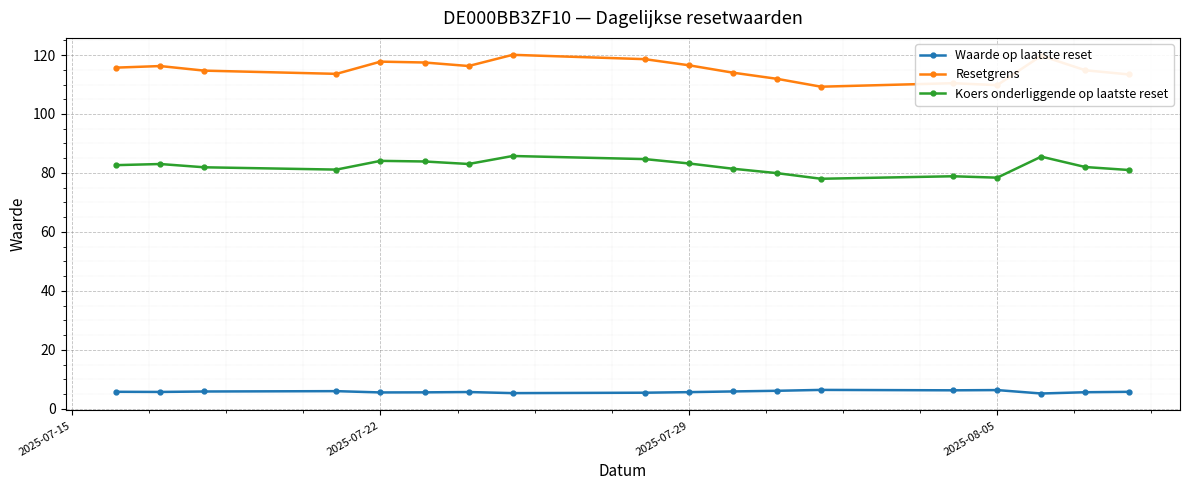

In Koers onderliggende op laatste reset, how many points are higher than both neighbors (excluding endpoints)?

5